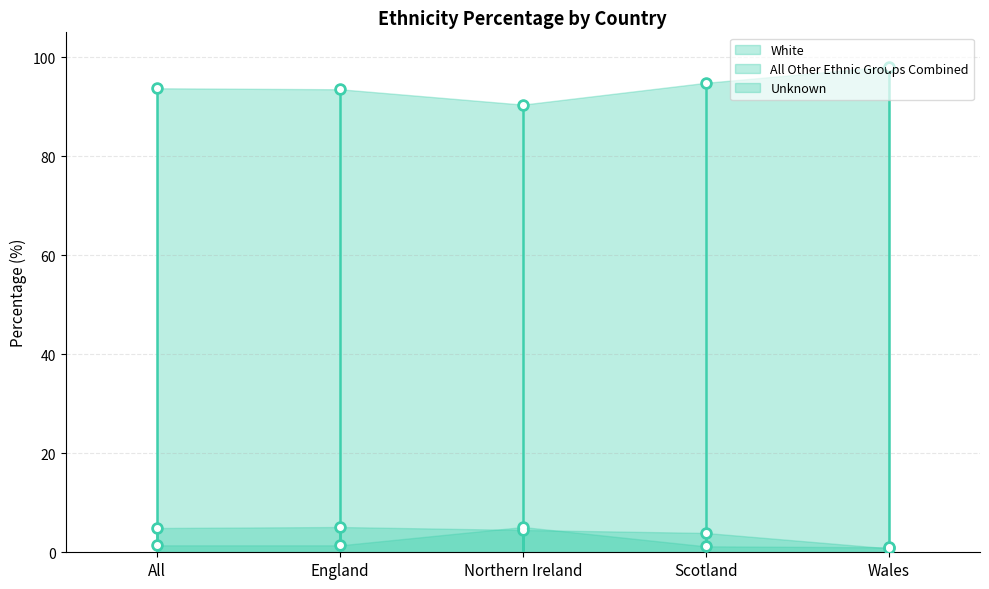

At which category does White reach its first local valley?

Northern Ireland